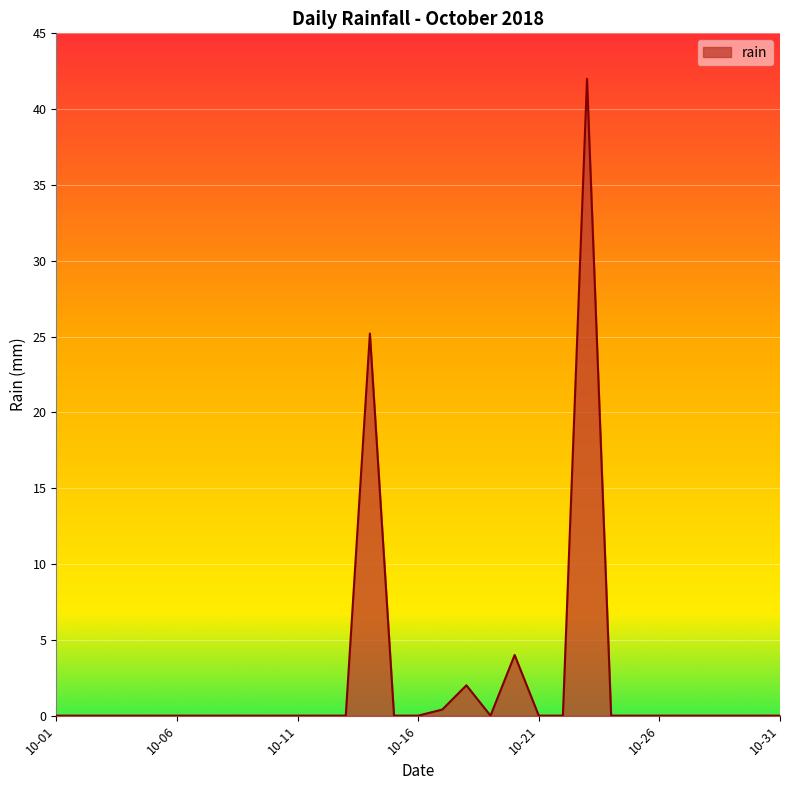

What is the difference between the second highest and second lowest values?

25.2